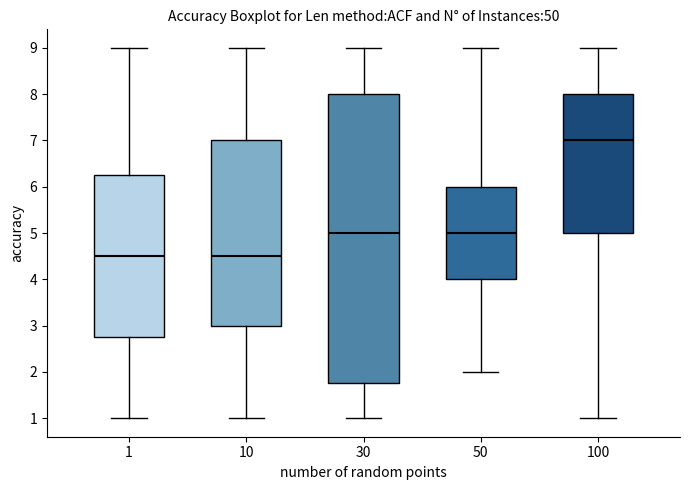

Comparing the boxes themselves (not the whiskers), which one is the tallest?

30